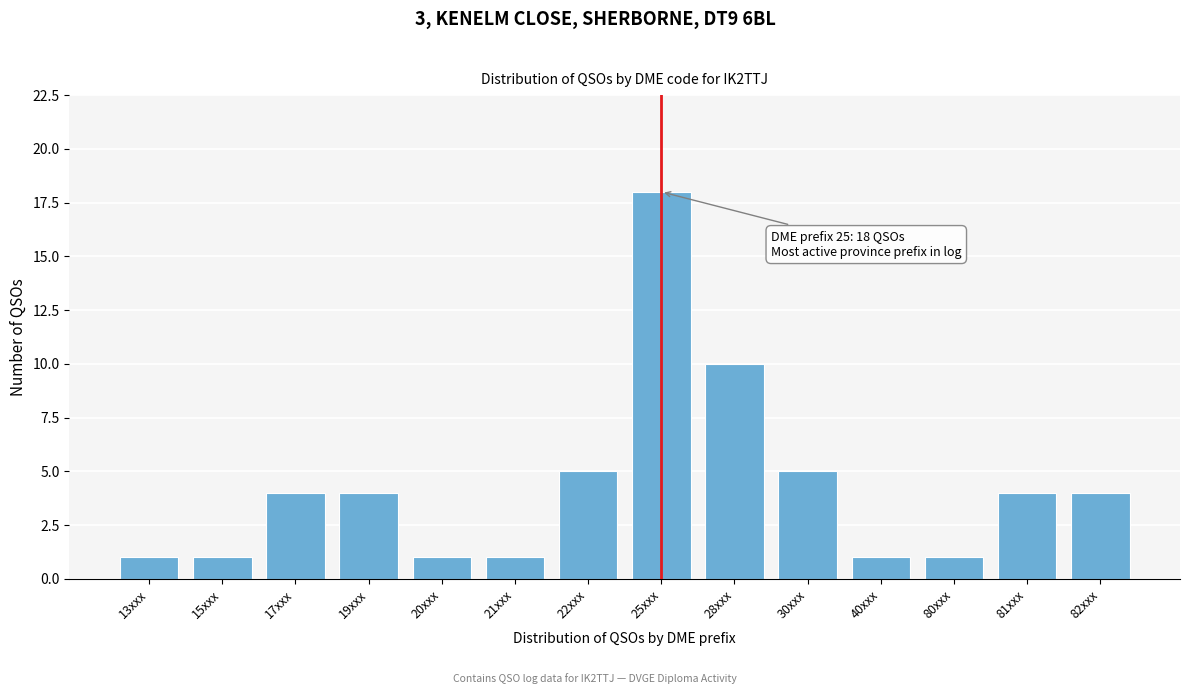

Reading right to left, what are all the values shown in this chart?

4	4	1	1	5	10	18	5	1	1	4	4	1	1